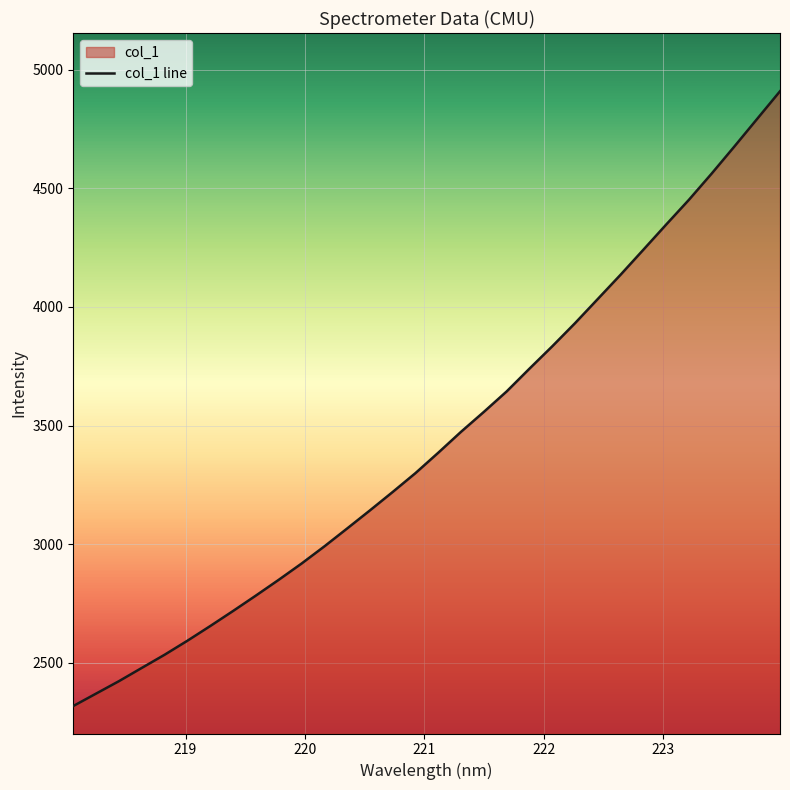

What is the minimum value shown in the chart?

2317.6